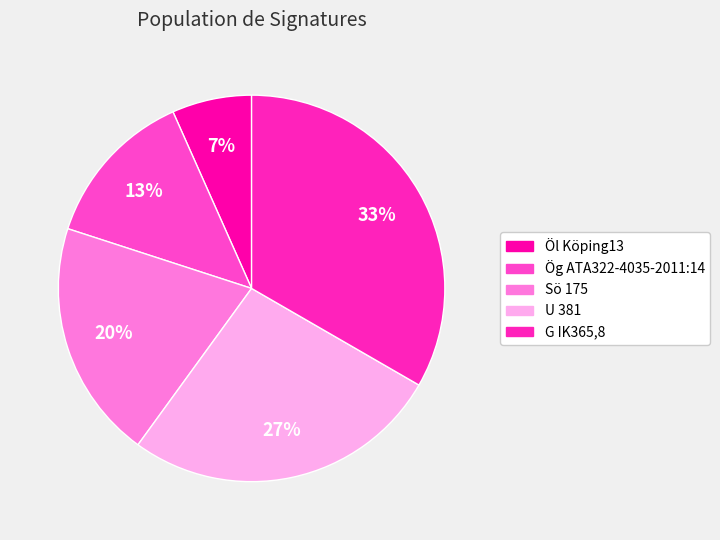

True or false: G IK365,8 accounts for 33% of the total.

True